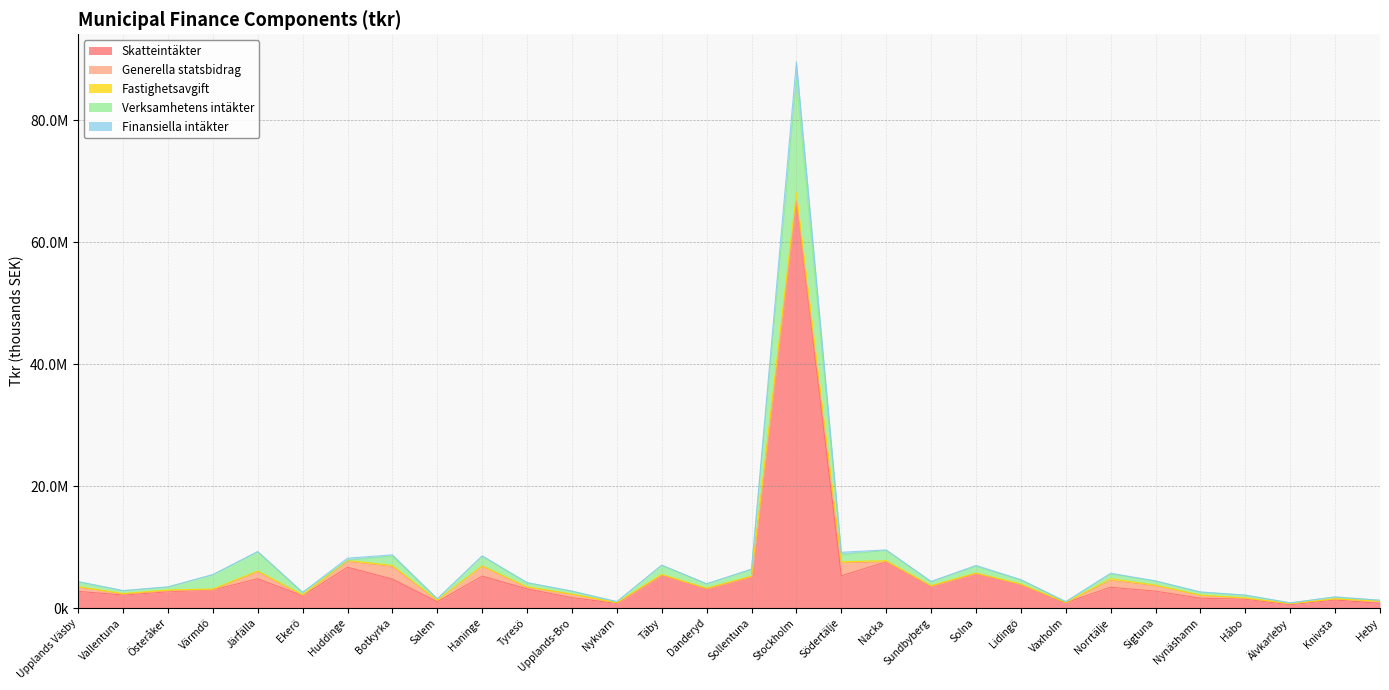

Is it true that Verksamhetens intäkter equals 6326138 at Lidingö?

False